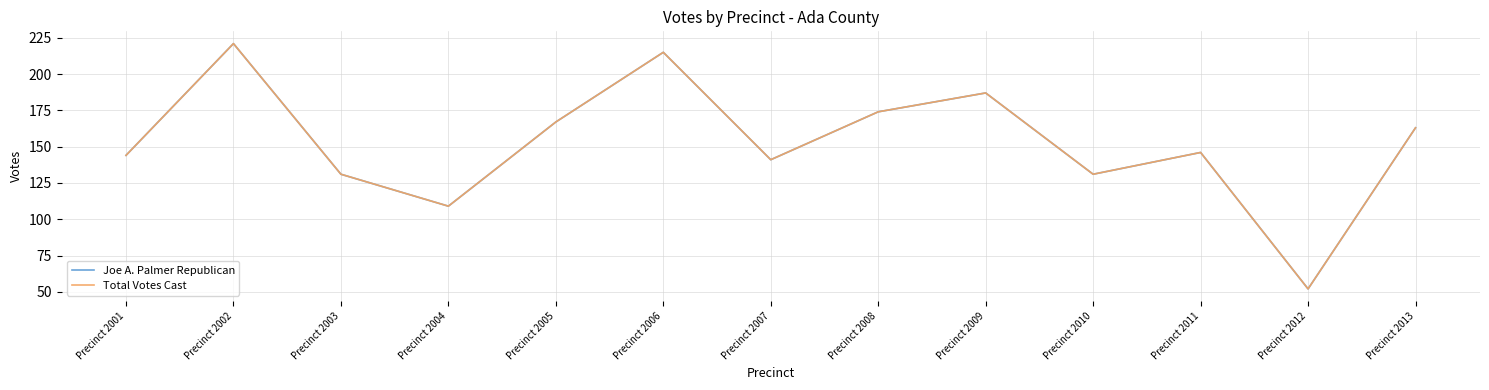

True or false: Joe A. Palmer Republican and Total Votes Cast intersect in this chart.

False